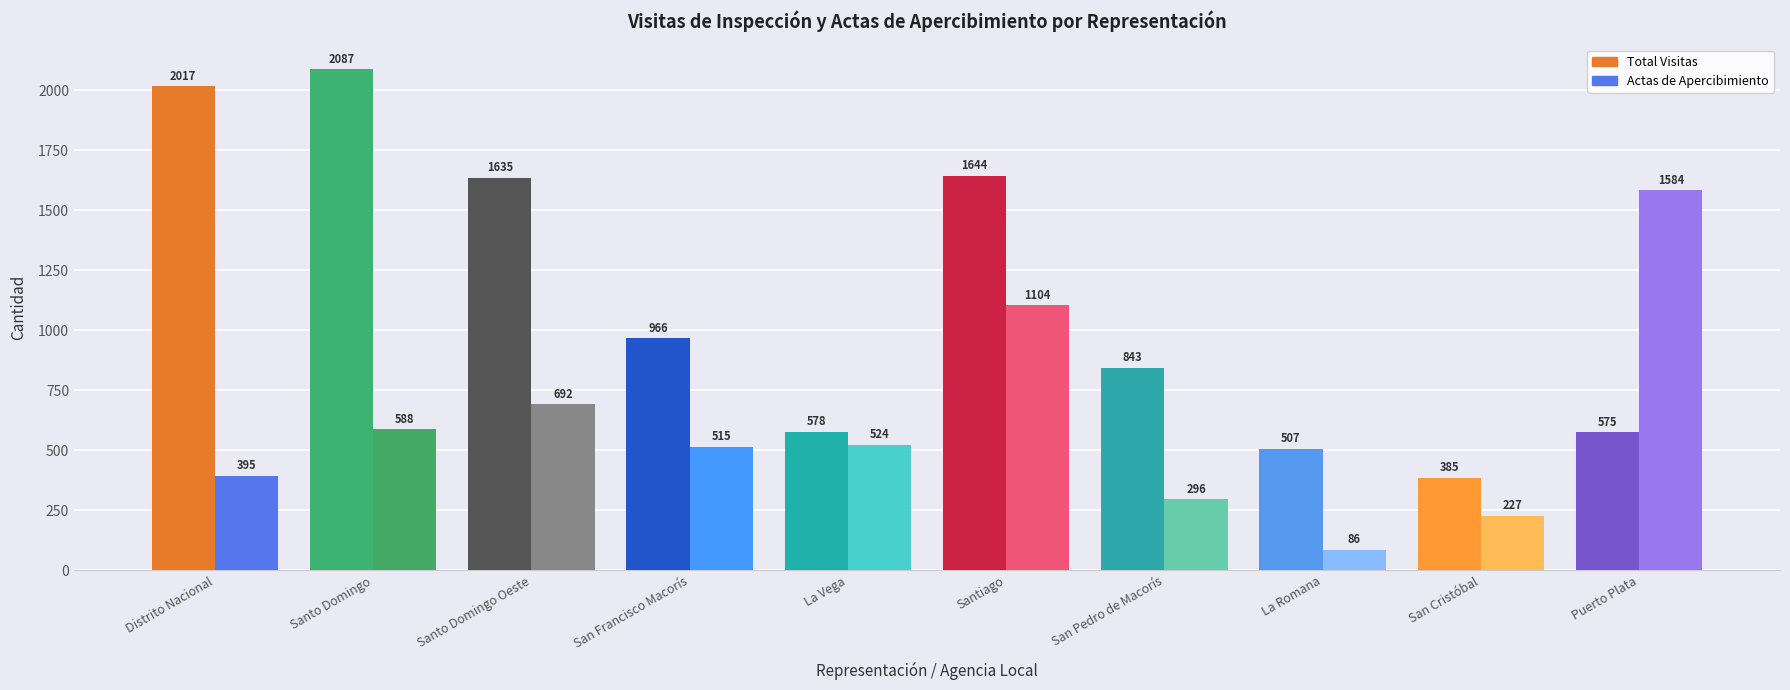

Rank the categories by Total Visitas value from highest to lowest.

Santo Domingo, Distrito Nacional, Santiago, Santo Domingo Oeste, San Francisco Macorís, San Pedro de Macorís, La Vega, Puerto Plata, La Romana, San Cristóbal